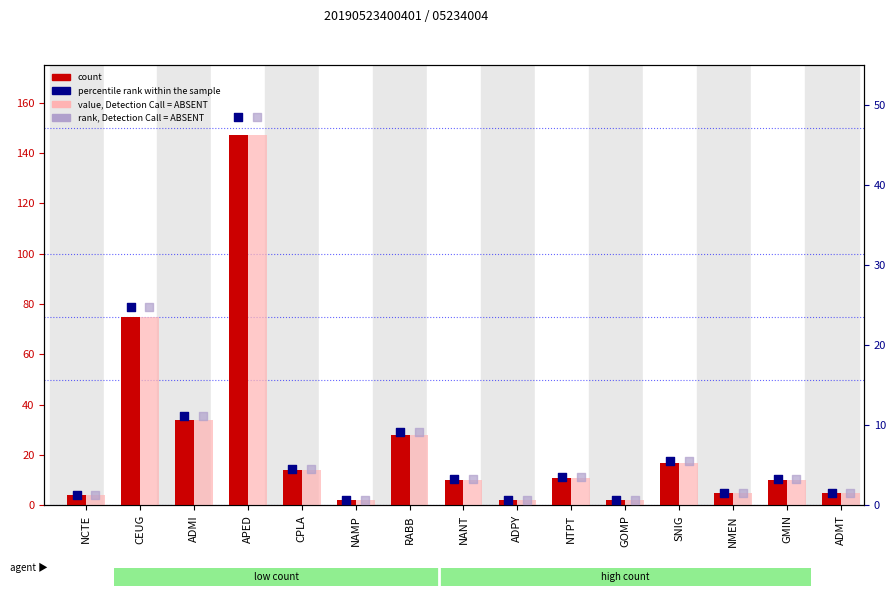

At which category is the sum across all series the highest?

APED